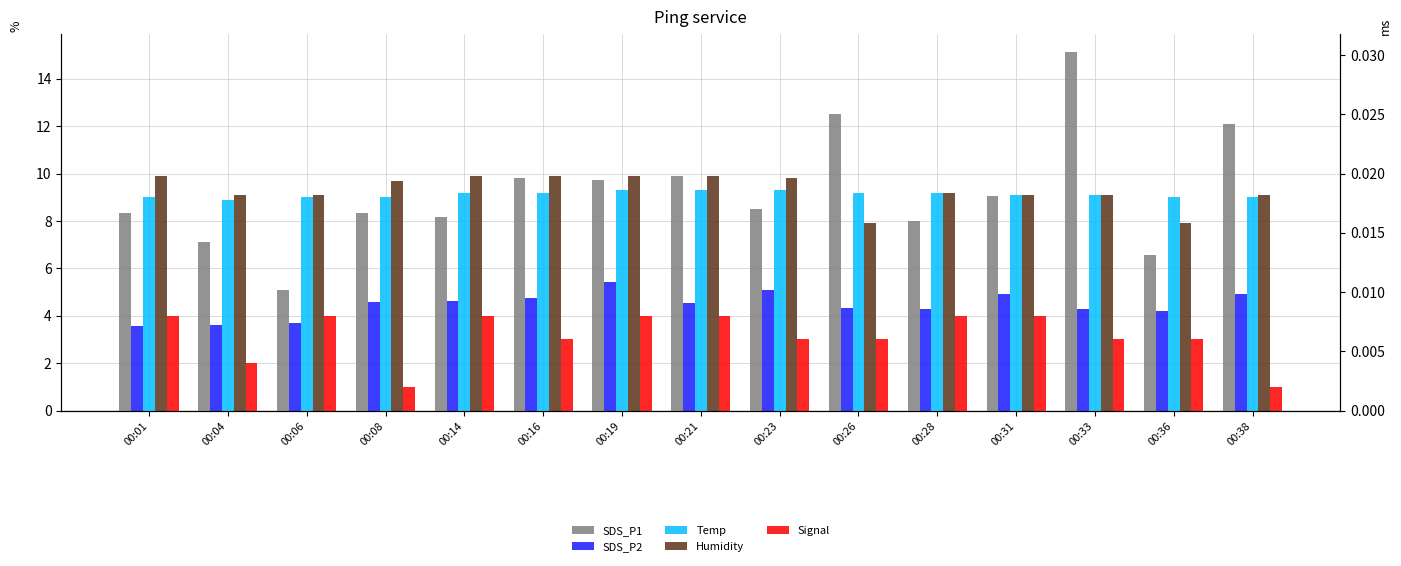

Is it true that SDS_P2 equals 4.9 at 00:31?

True